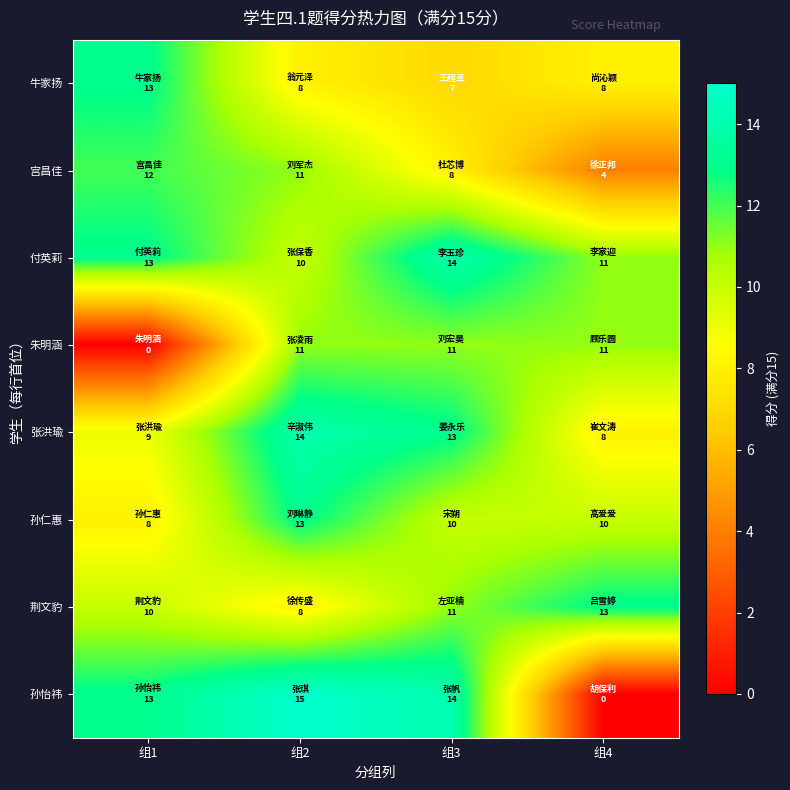

At 组3, list the series in order from largest to smallest.

付英莉, 孙怡祎, 张洪瑜, 朱明涵, 荆文豹, 孙仁惠, 宫昌佳, 牛家扬